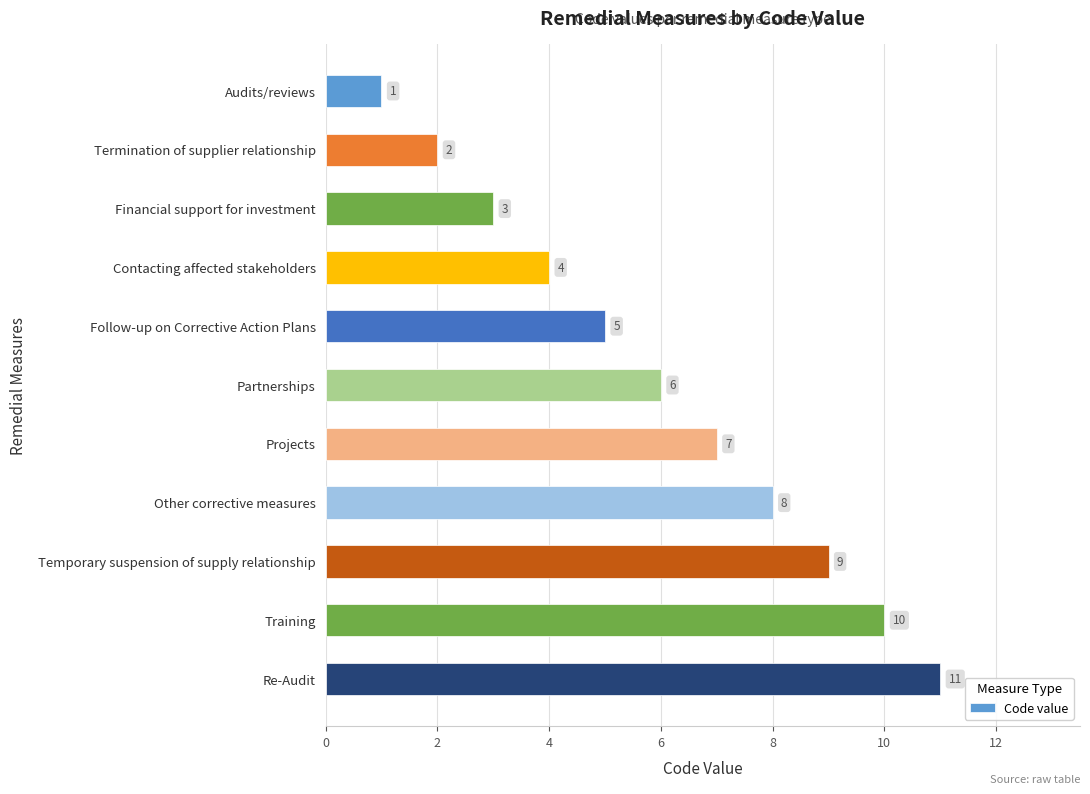

Which label corresponds to the largest value in the chart?

Re-Audit